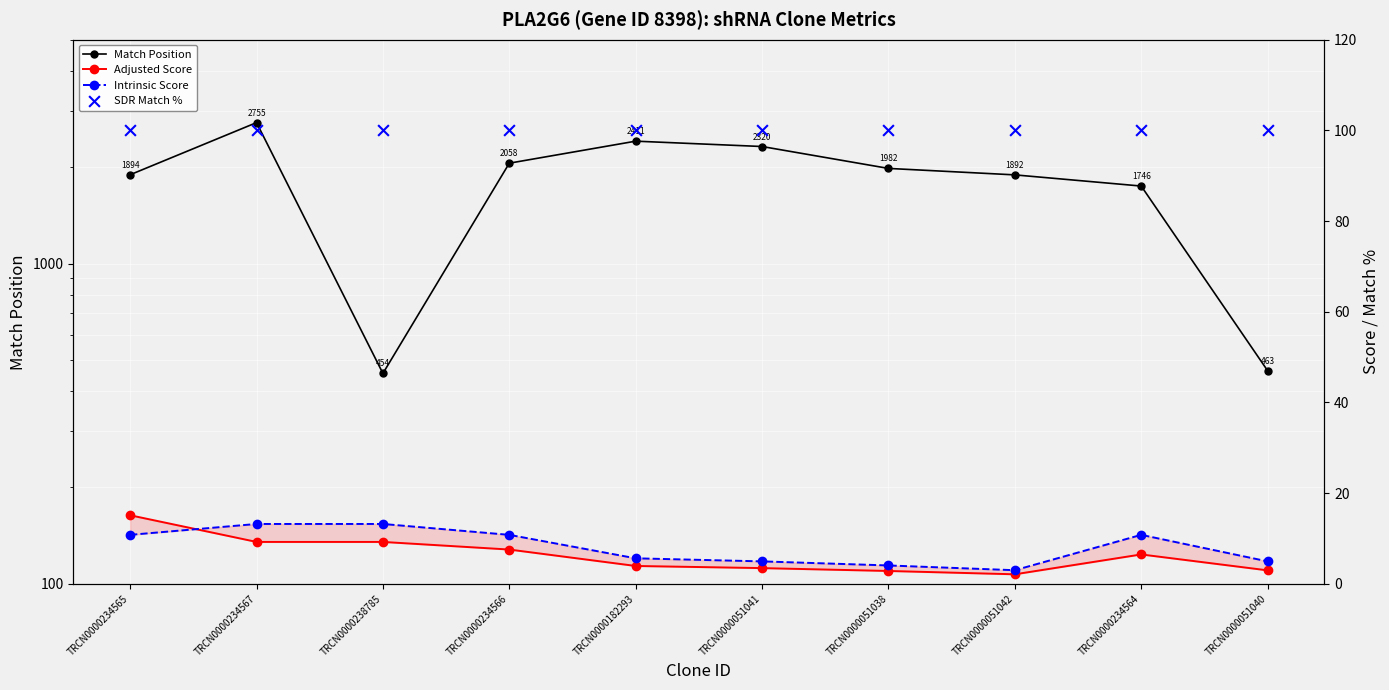

What is the total value across all series at TRCN0000234566?

2176.4